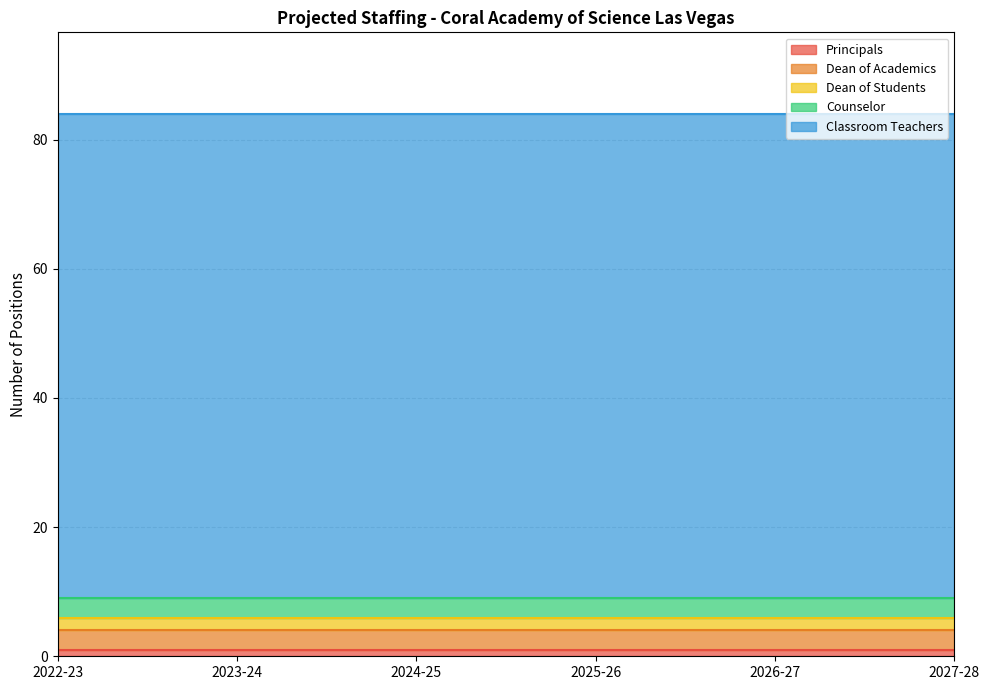

Which series has the largest total across all categories?

Classroom Teachers